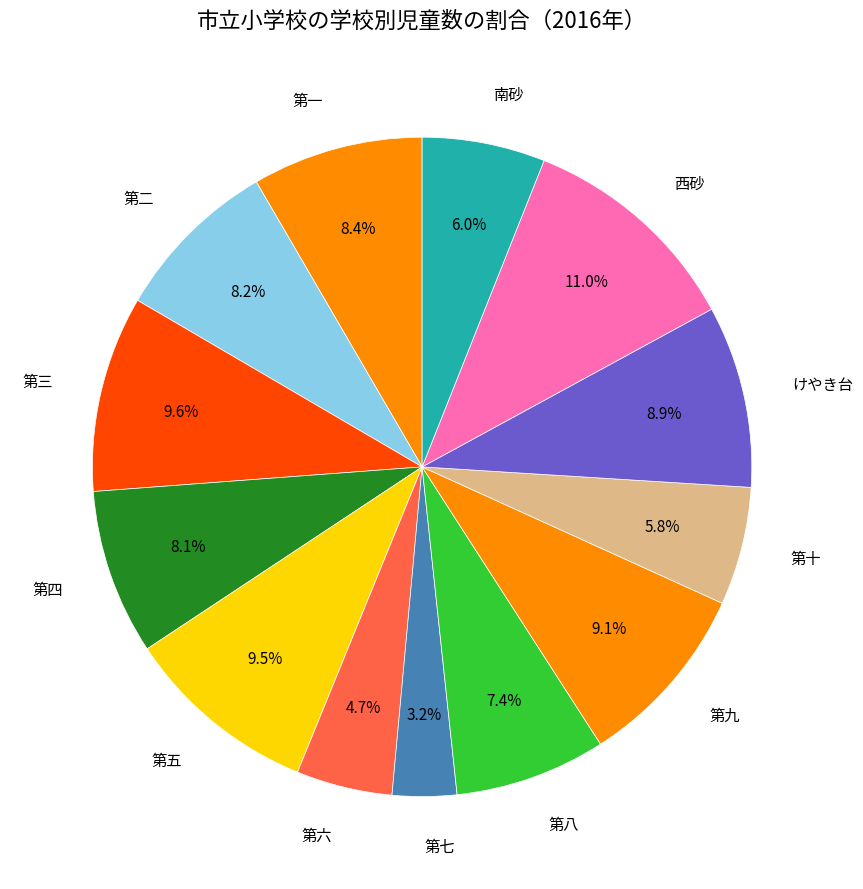

Is it true that 第五 is 22% of the pie?

False